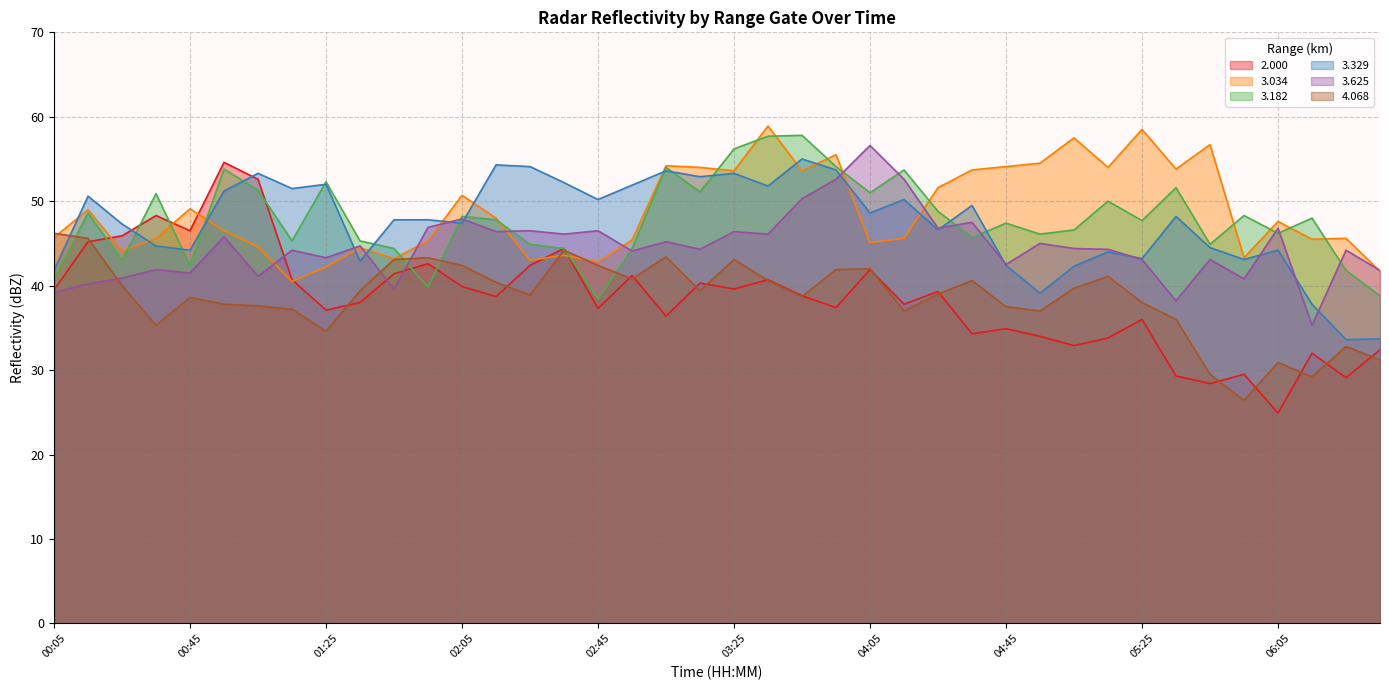

Where is 2.000 nearest to the value 39?

03:45